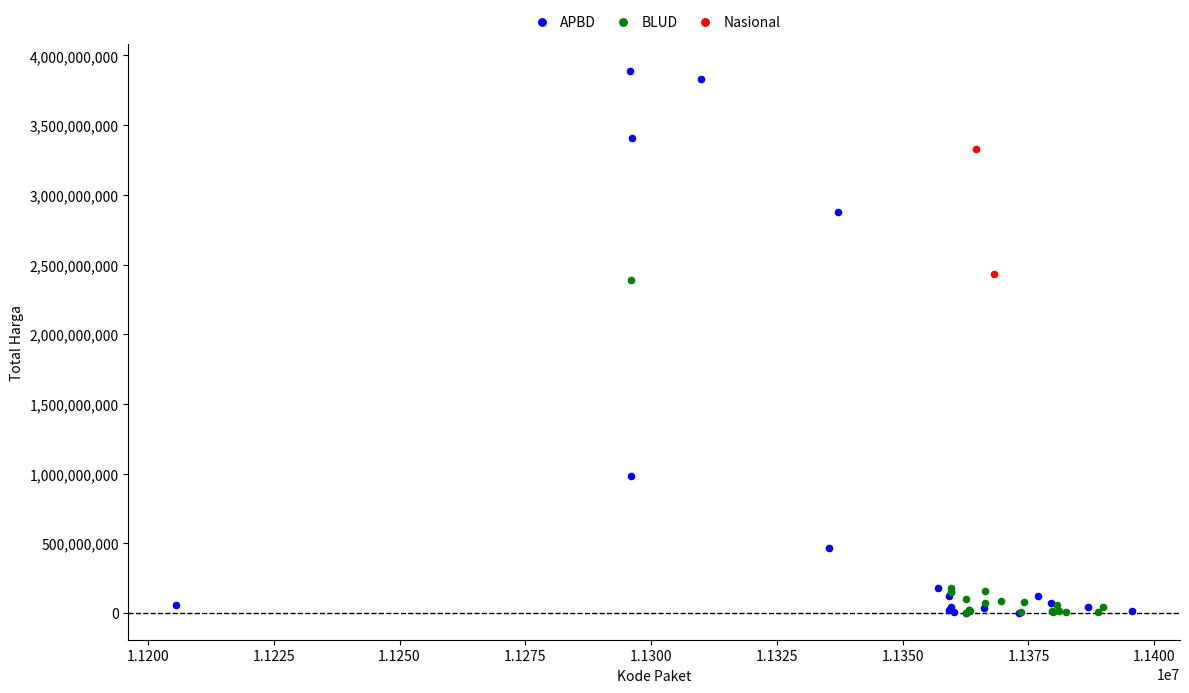

Which series contains the highest Y value?

APBD